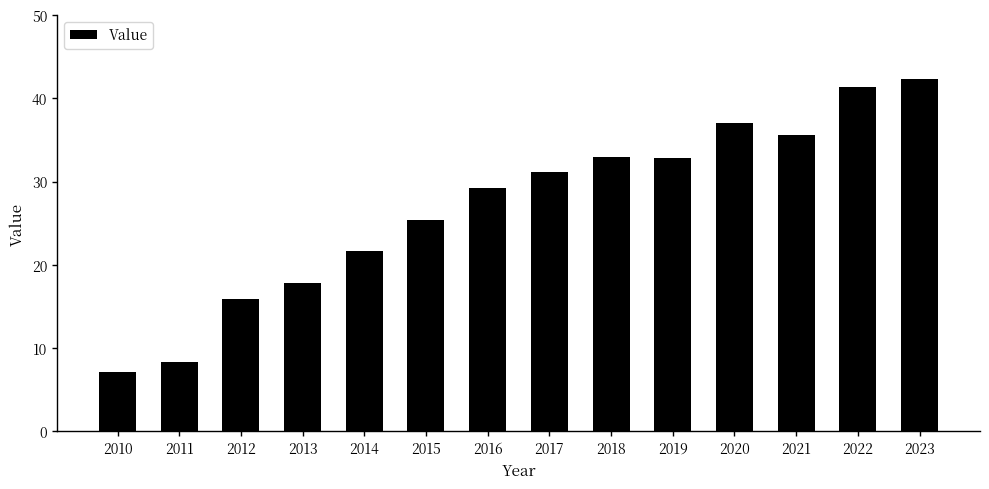

What is the difference between the maximum and minimum values?

35.2